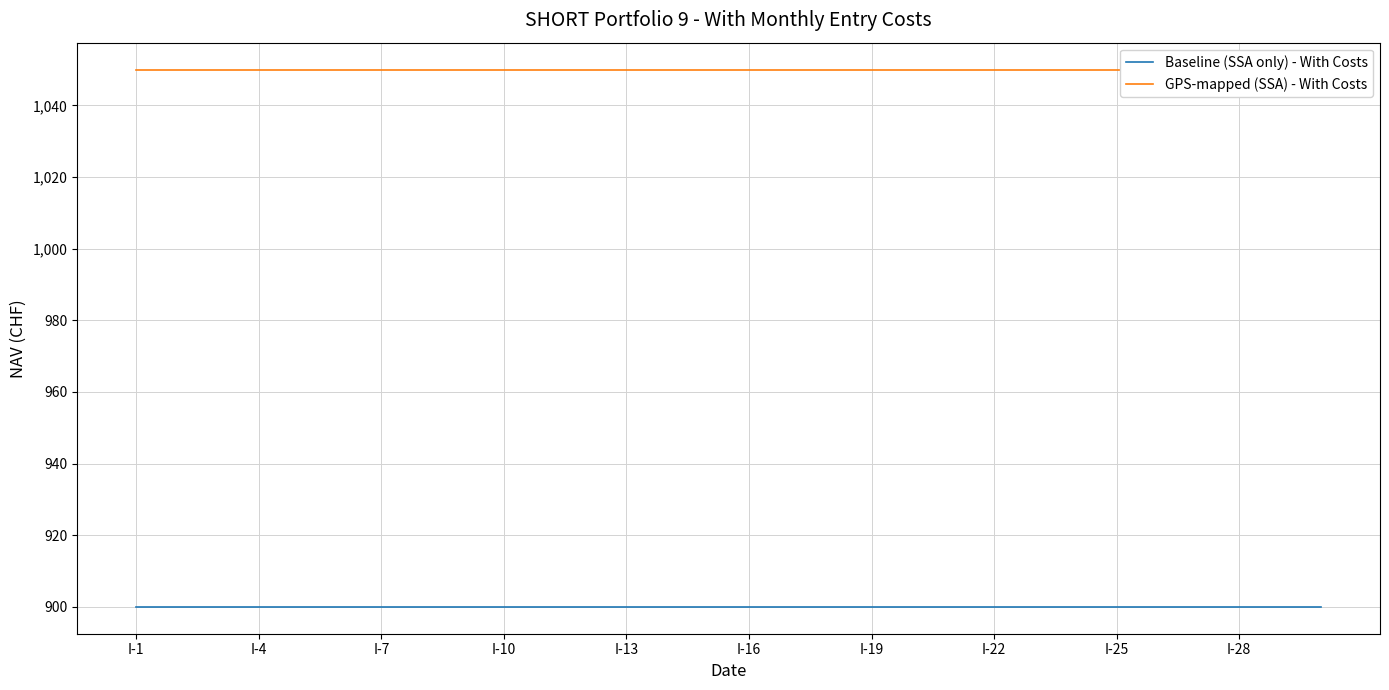

Which category has the lowest value across all series?

I-1